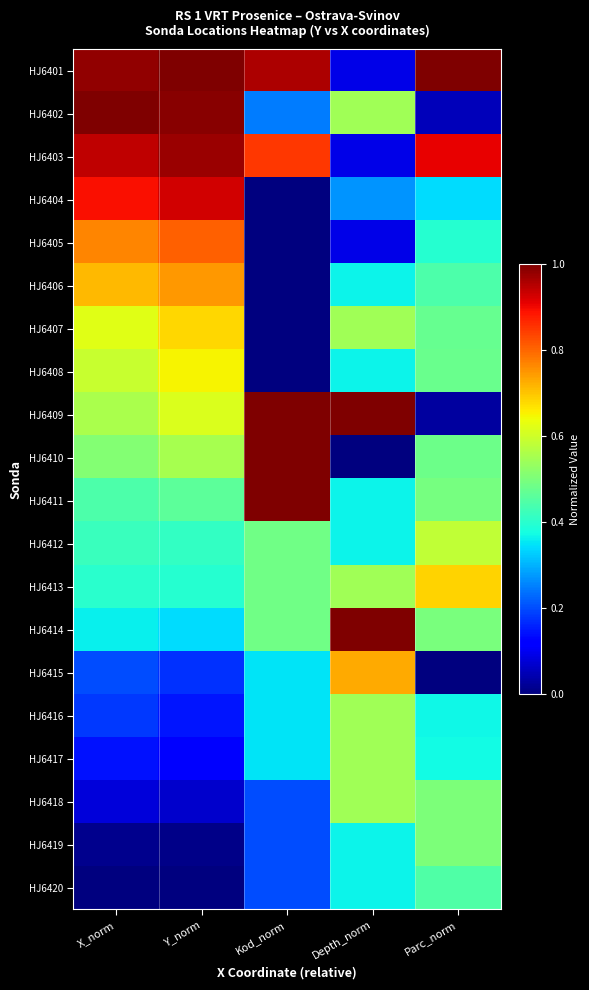

What is the maximum value shown in the chart?

1.0